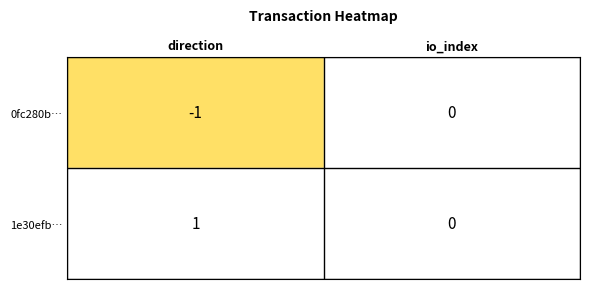

At which label is 0fc280b… closest to 0?

io_index